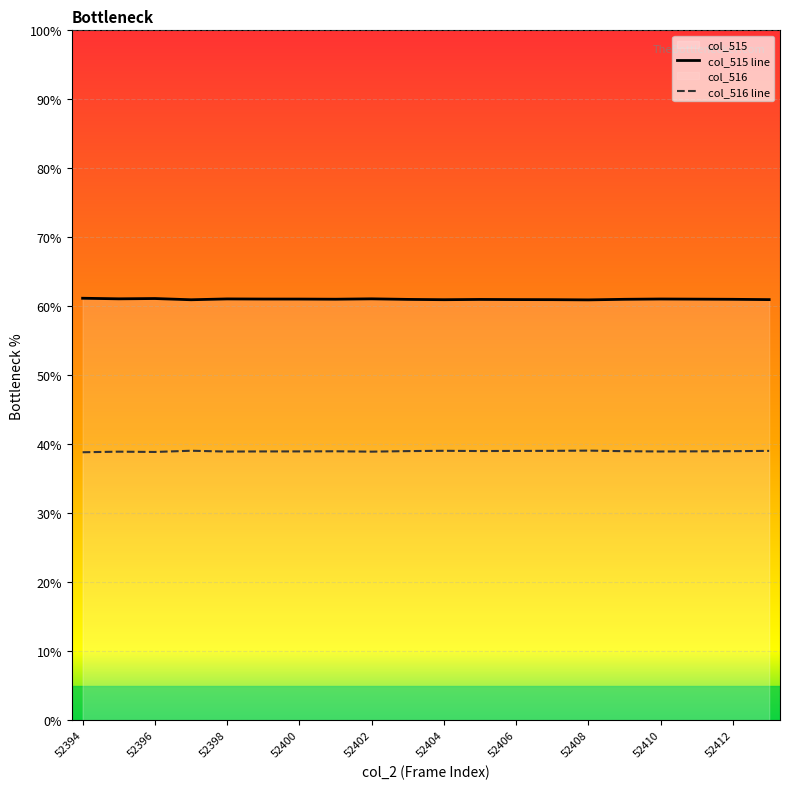

What is the difference between the highest and lowest values at 52396?

22.2